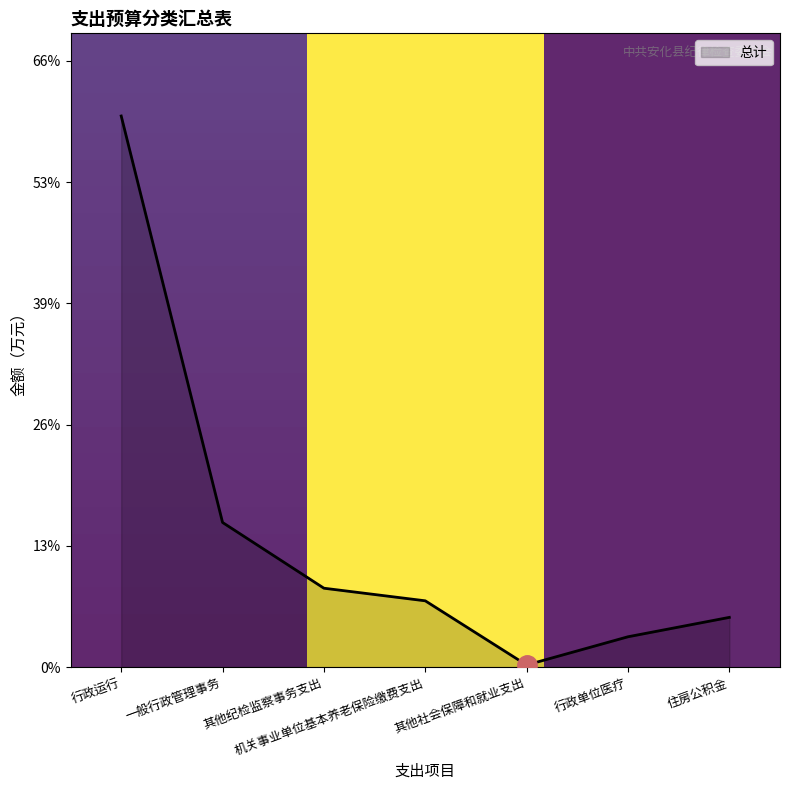

At which label is the value closest to 29?

一般行政管理事务